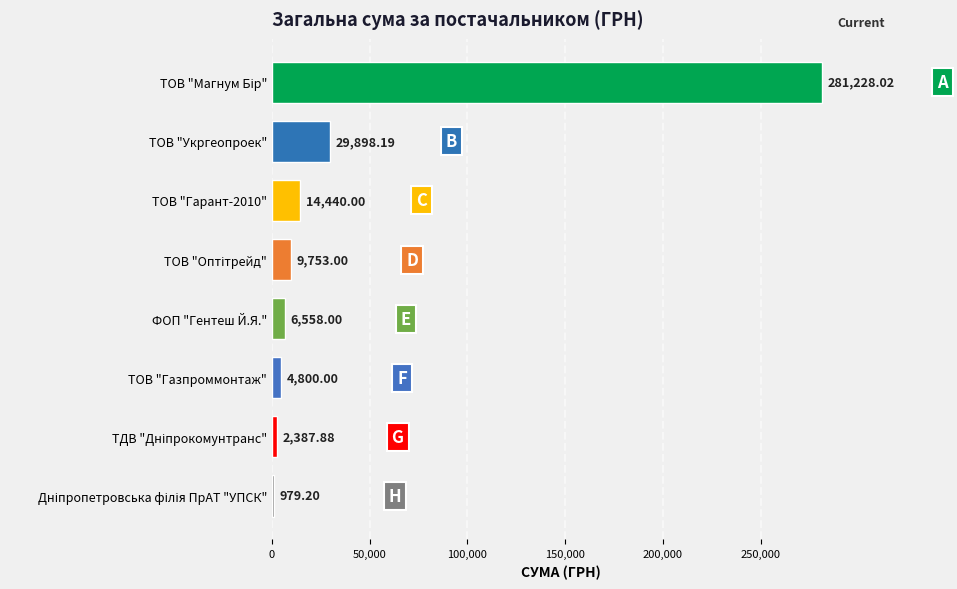

Which has a higher value, ТОВ "Газпроммонтаж" or ТОВ "Укргеопроек"?

ТОВ "Укргеопроек"